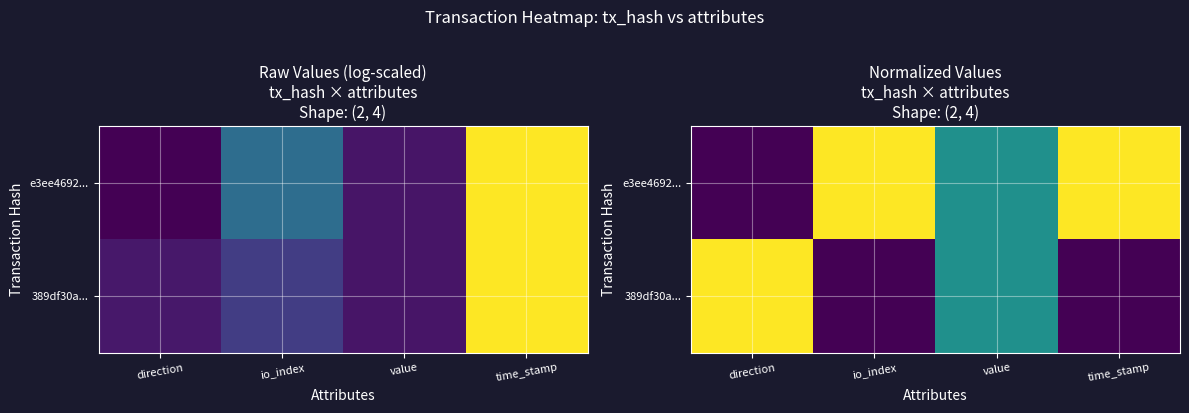

True or false: e3ee4692... has a value of 1.0 at time_stamp.

True